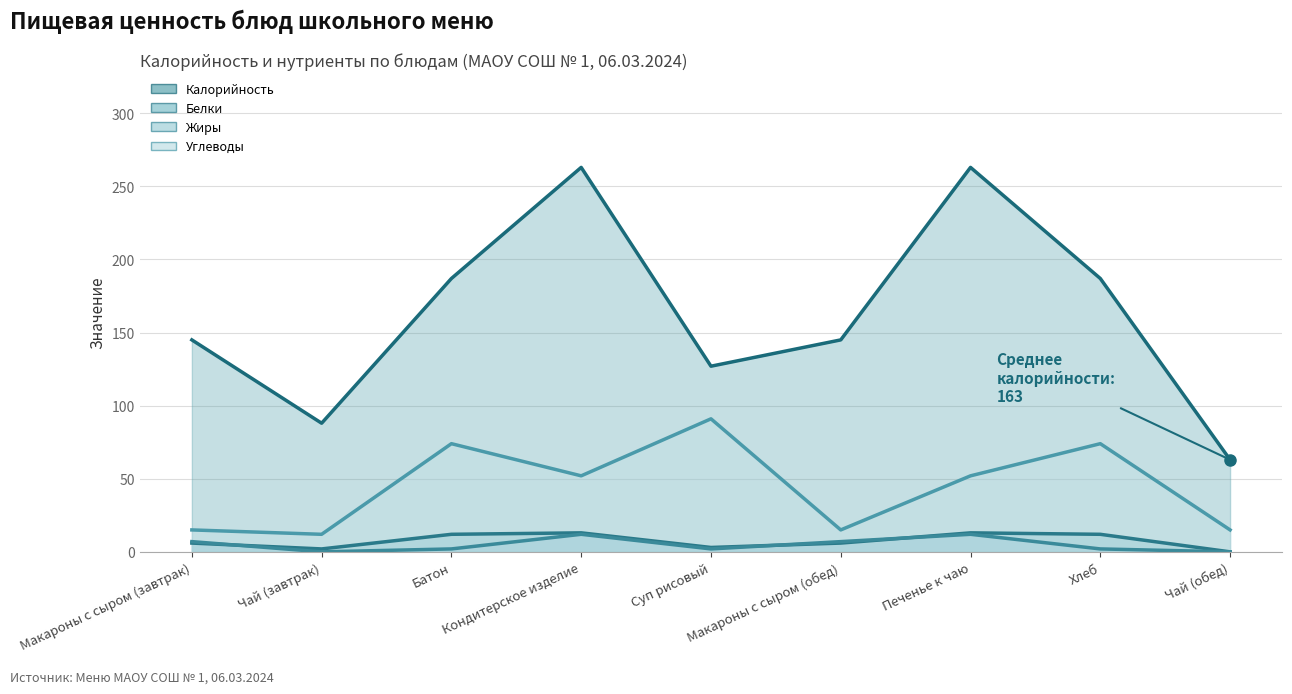

What is the total value across all series at Чай (обед)?

78